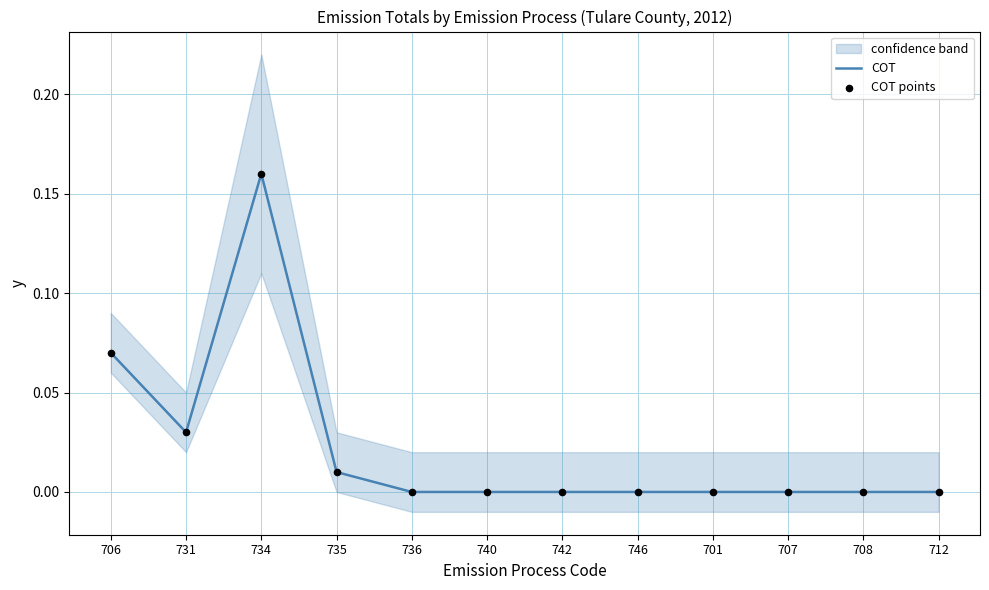

Which series reaches the maximum Y coordinate?

COT